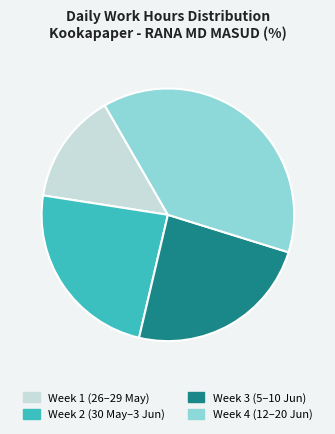

Between Week 2 (30 May–3 Jun) and Week 1 (26–29 May), which is larger?

Week 2 (30 May–3 Jun)